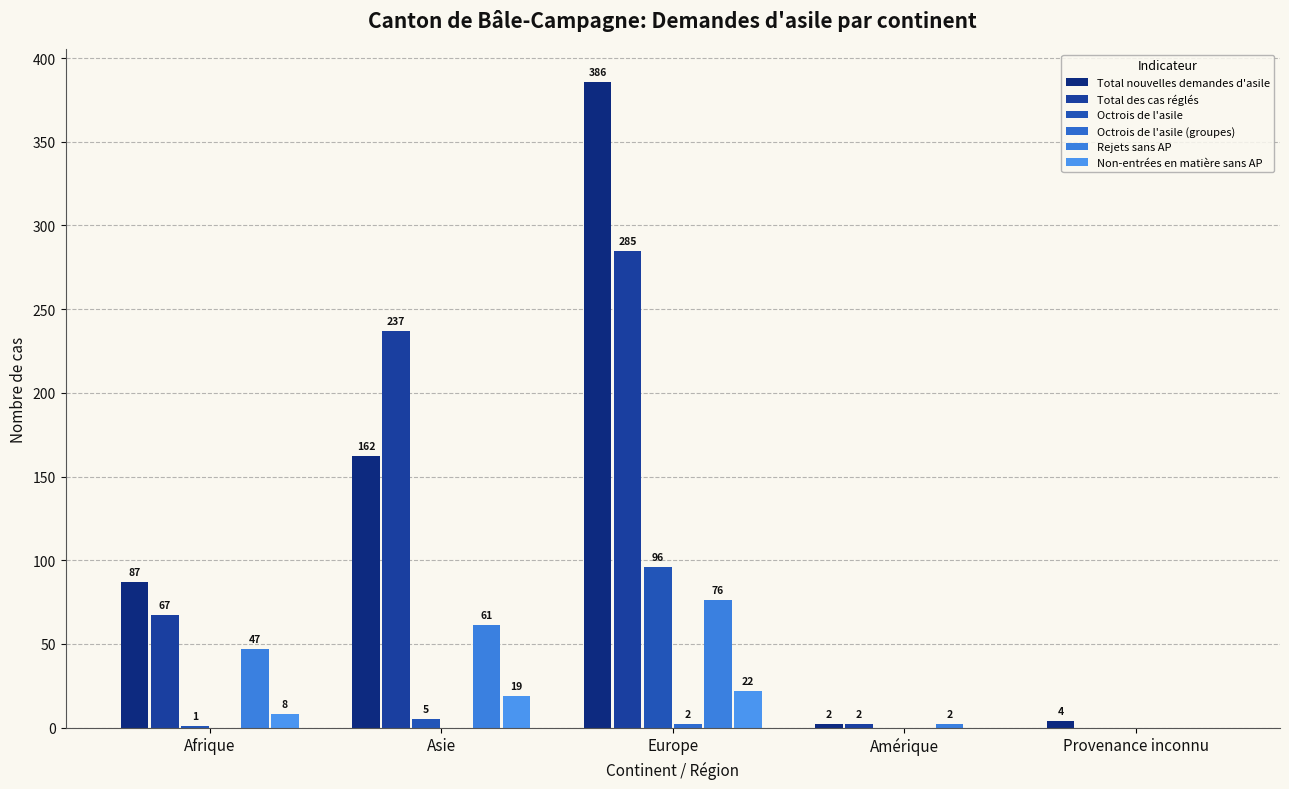

List the series in order of their peak value, lowest first.

Octrois de l'asile (groupes), Non-entrées en matière sans AP, Rejets sans AP, Octrois de l'asile, Total des cas réglés, Total nouvelles demandes d'asile